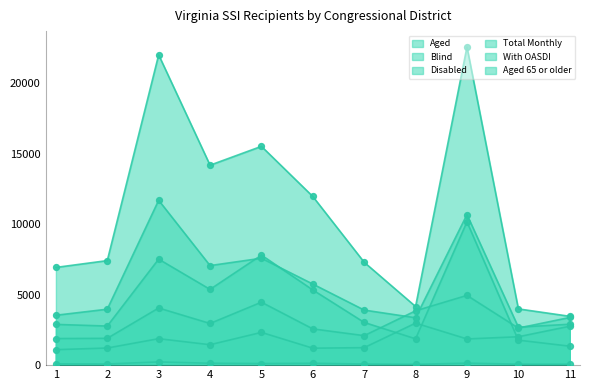

What are all the series names shown in the legend?

Aged, Blind, Disabled, Total Monthly, With OASDI, Aged 65 or older